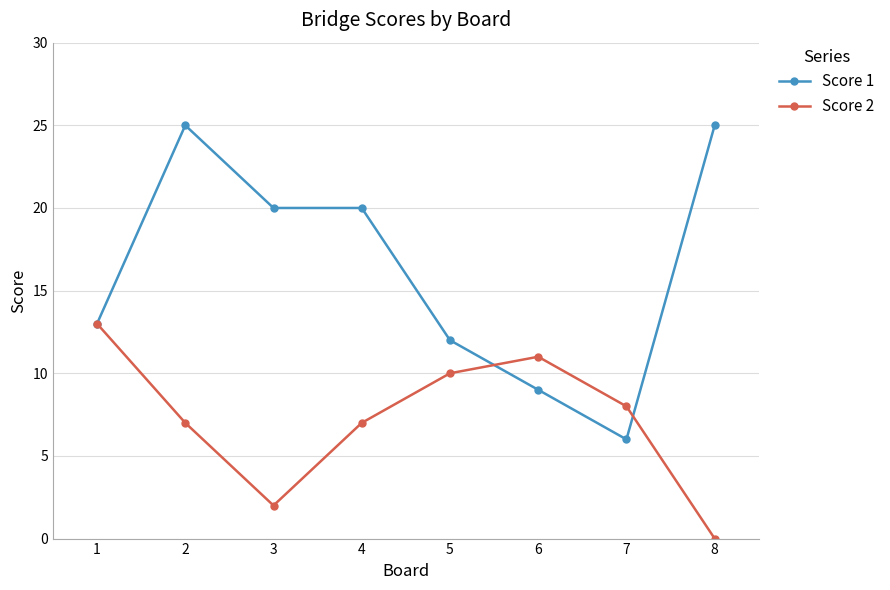

What are all the series names shown in the legend?

Score 1, Score 2